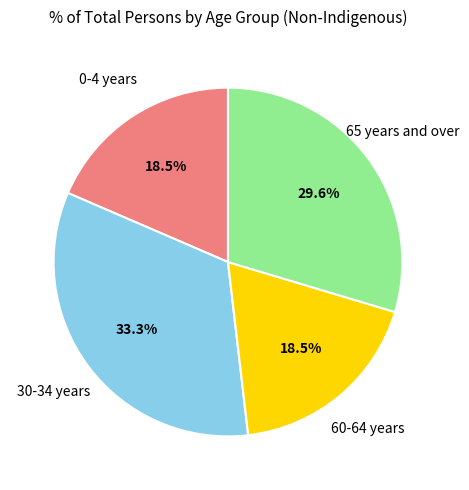

Does any single category account for the majority?

No